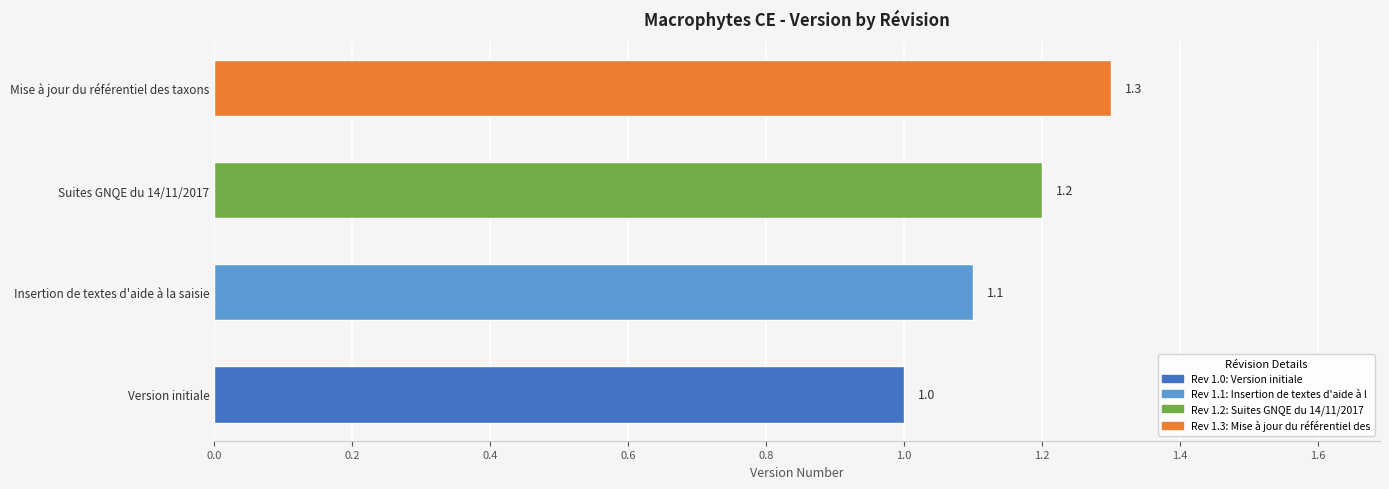

What is the approximate value at Version initiale?

1.0